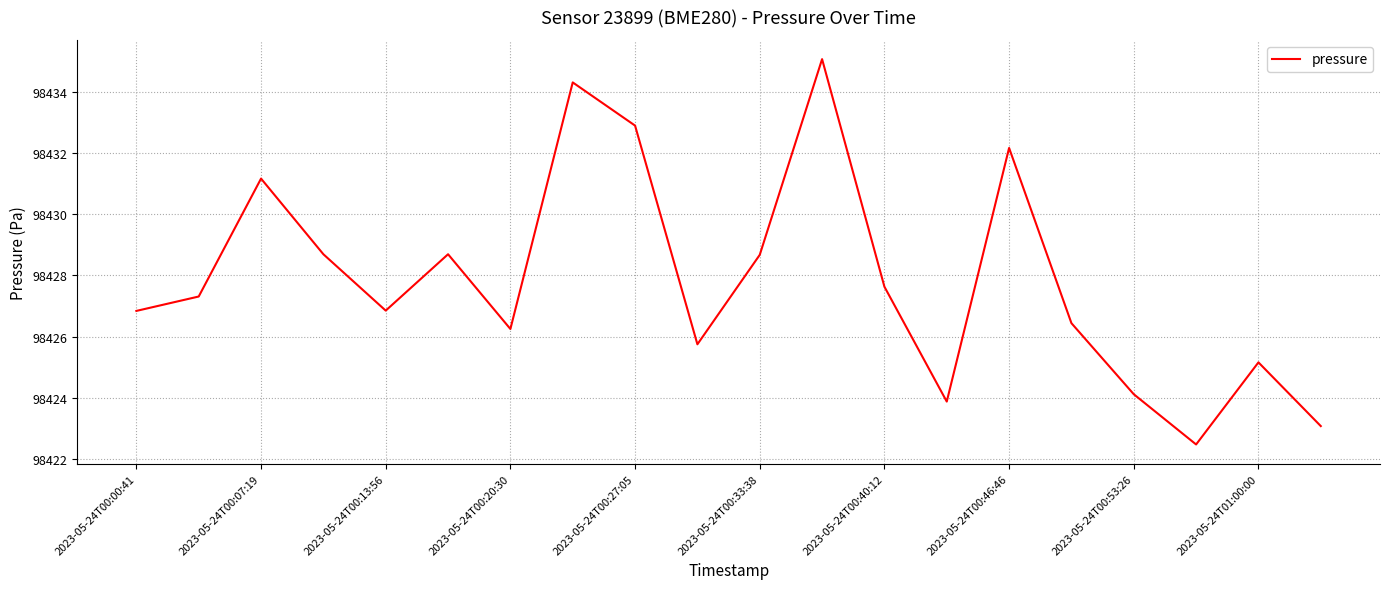

What is the difference between the maximum and minimum values?

12.6